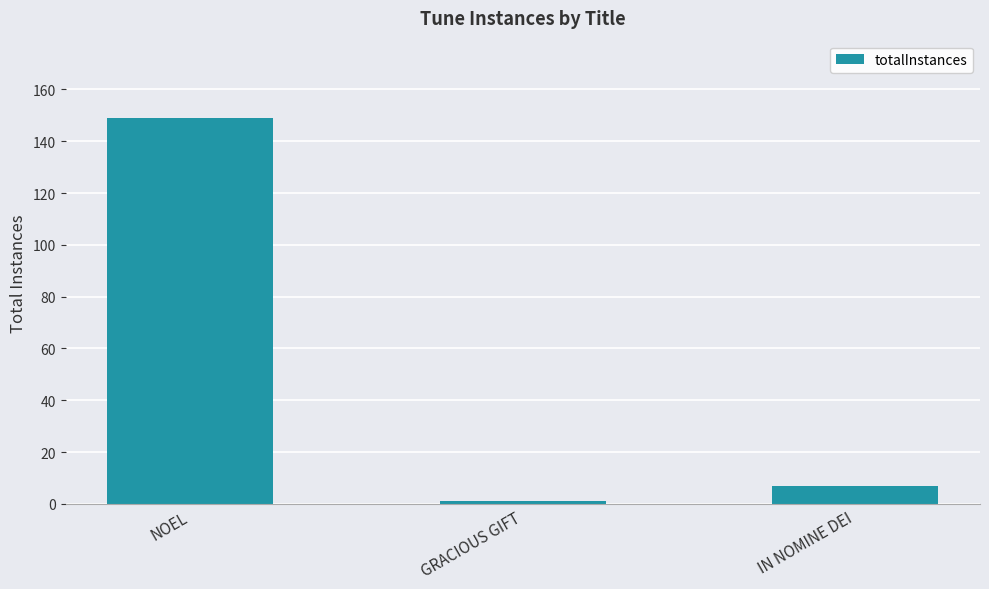

What is the difference between the values at IN NOMINE DEI and NOEL?

142